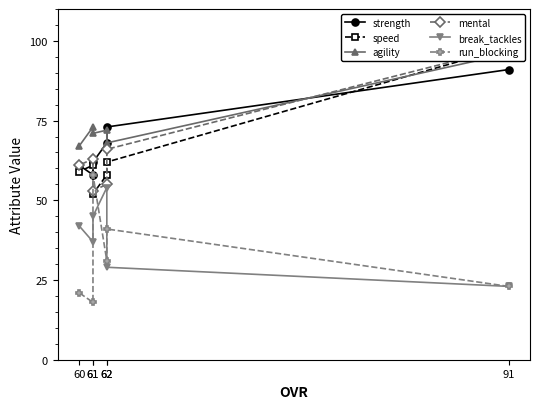

What is the minimum value shown in the chart?

18